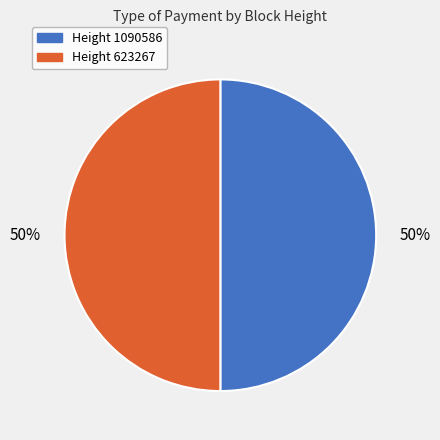

To the nearest percent, what is the average slice percentage?

50%